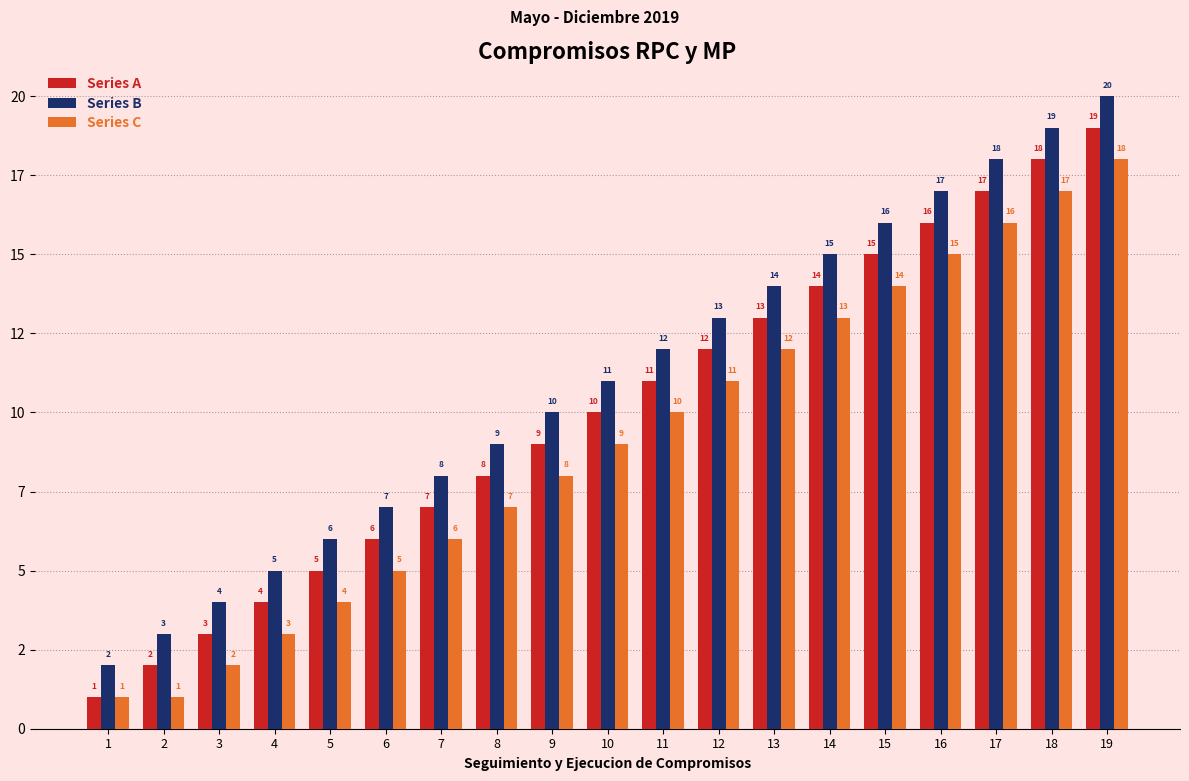

What is the difference between the maximum and minimum values in the Series B series?

18